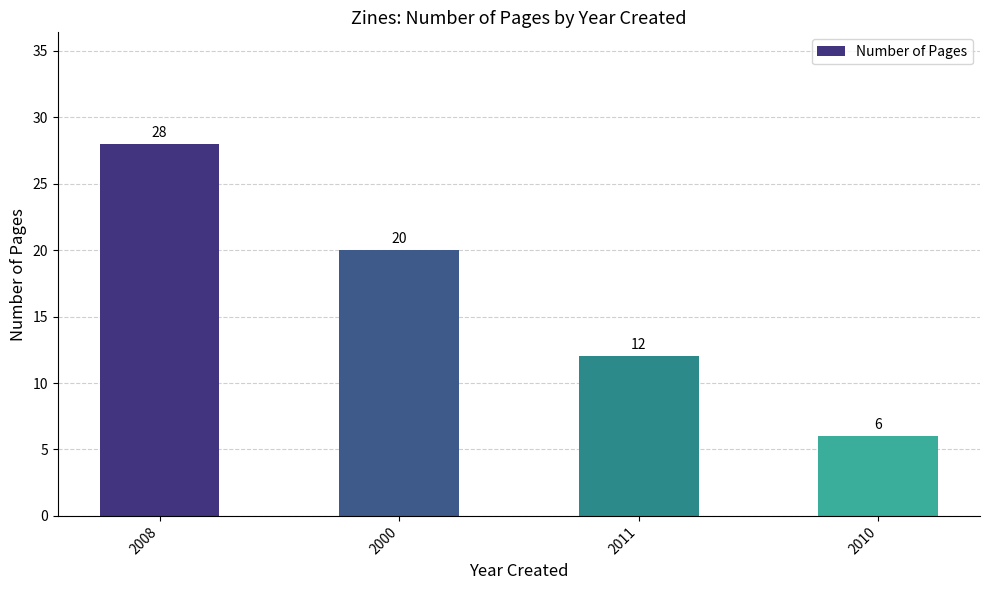

The value at 2010 is 11. True or false?

False